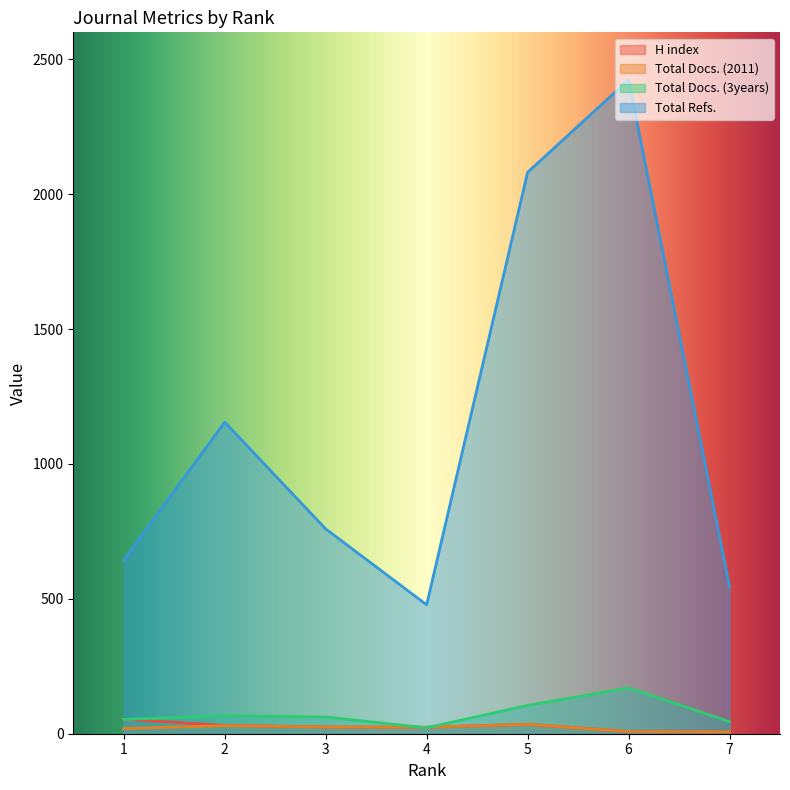

What is the sum of all Total Refs. values?

8086